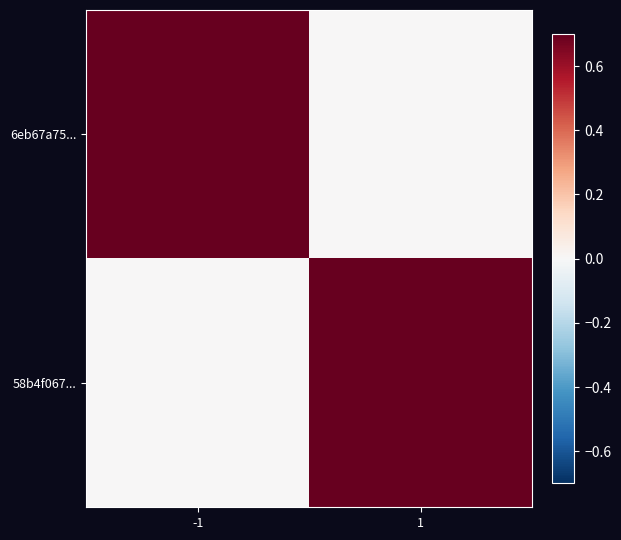

What is the difference between the highest and lowest values at -1?

0.8